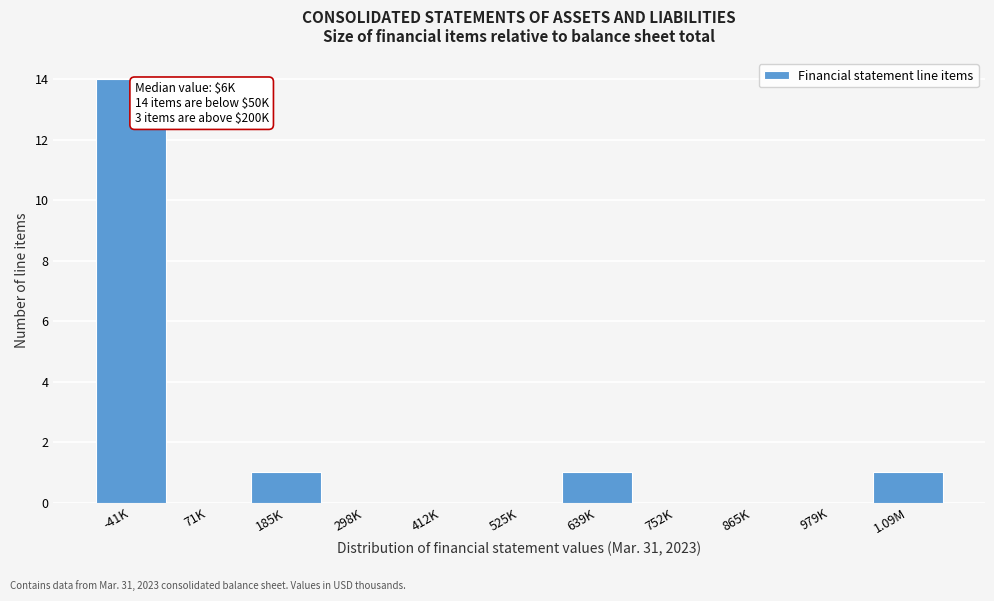

Reading right to left, what are all the values shown in this chart?

1.09M=1	979K=0	865K=0	752K=0	639K=1	525K=0	412K=0	298K=0	185K=1	71K=0	-41K=14